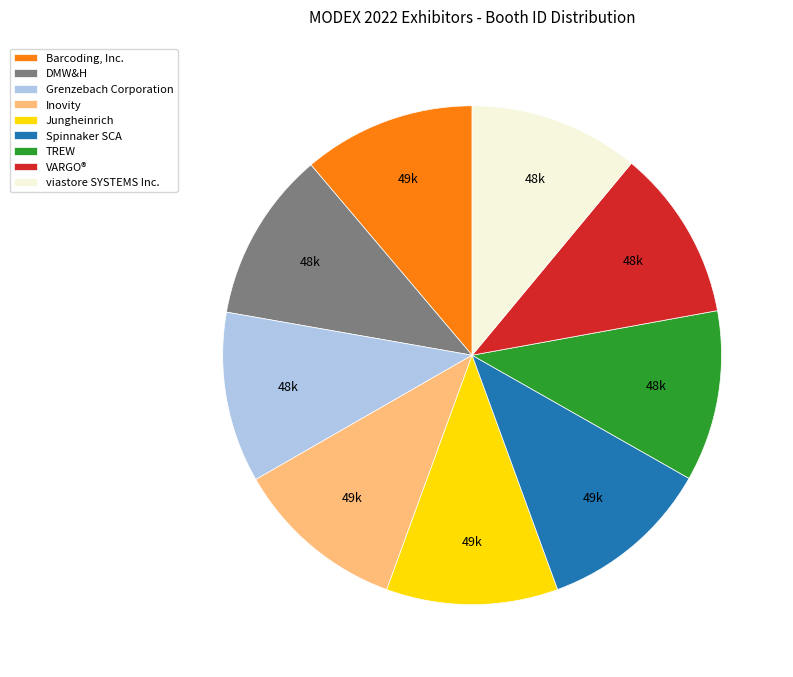

Approximately how many times larger is the value at VARGO® compared to Barcoding, Inc.?

1.0